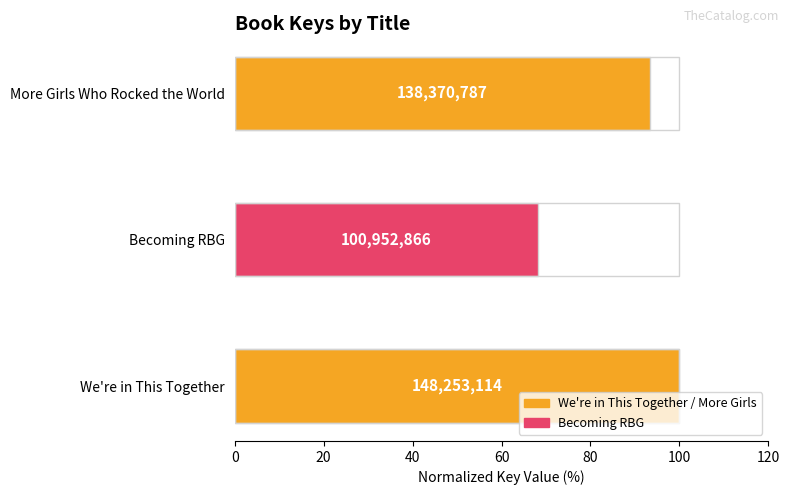

Are the bars horizontal?

Yes